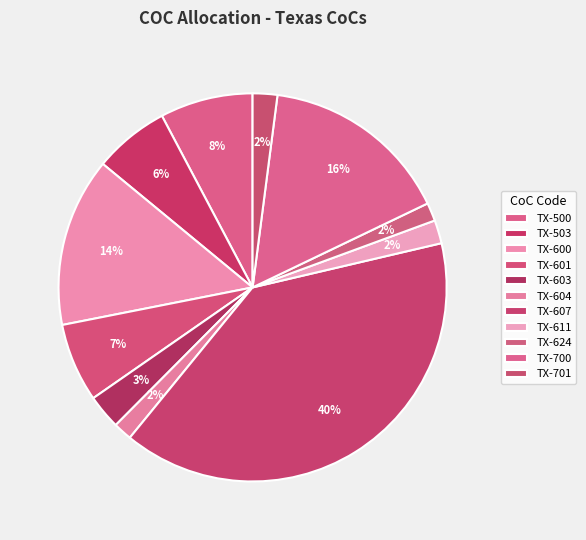

How many slices are in this pie chart?

11